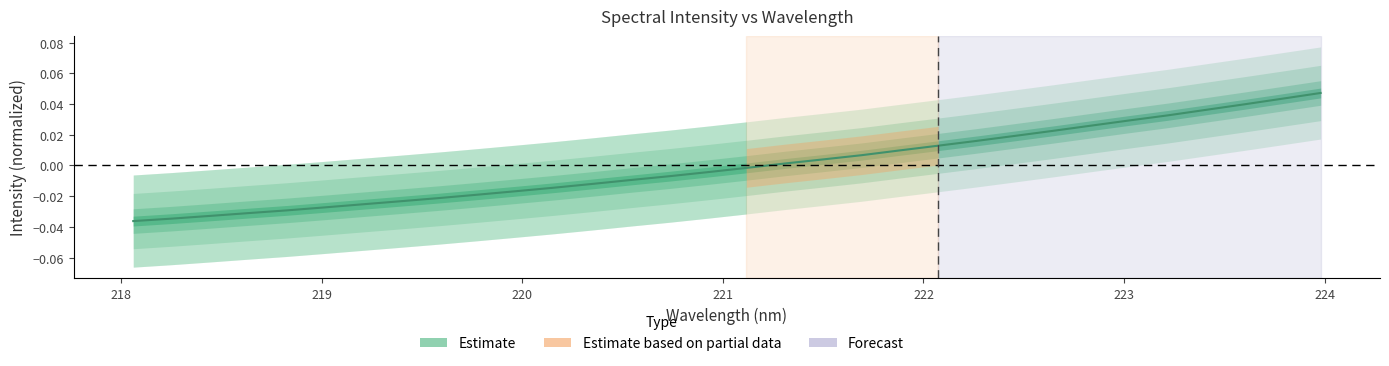

List the labels in order of value, smallest first.

218.0596, 218.2508, 218.442, 218.6332, 218.8244, 219.0156, 219.2067, 219.3979, 219.589, 219.7801, 219.9712, 220.1623, 220.3533, 220.5444, 220.7354, 220.9264, 221.1174, 221.3083, 221.4993, 221.6902, 221.8812, 222.0721, 222.263, 222.4538, 222.6447, 222.8355, 223.0264, 223.2172, 223.408, 223.5987, 223.7895, 223.9802